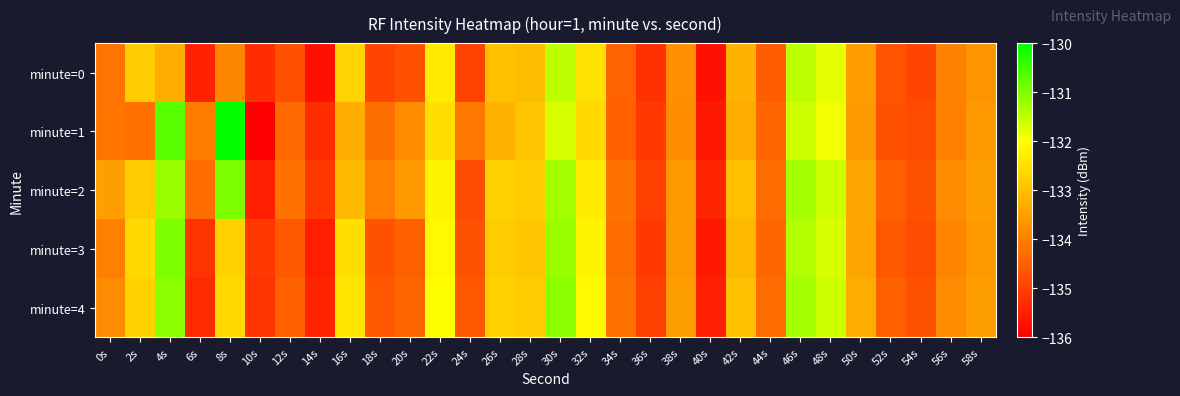

What is the spread (max minus min) of values at 24s?

0.8